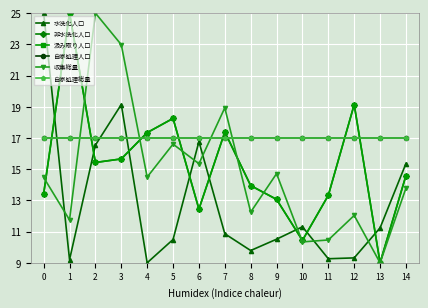

The 収集総量 series shows 20.5 at 1. True or false?

False